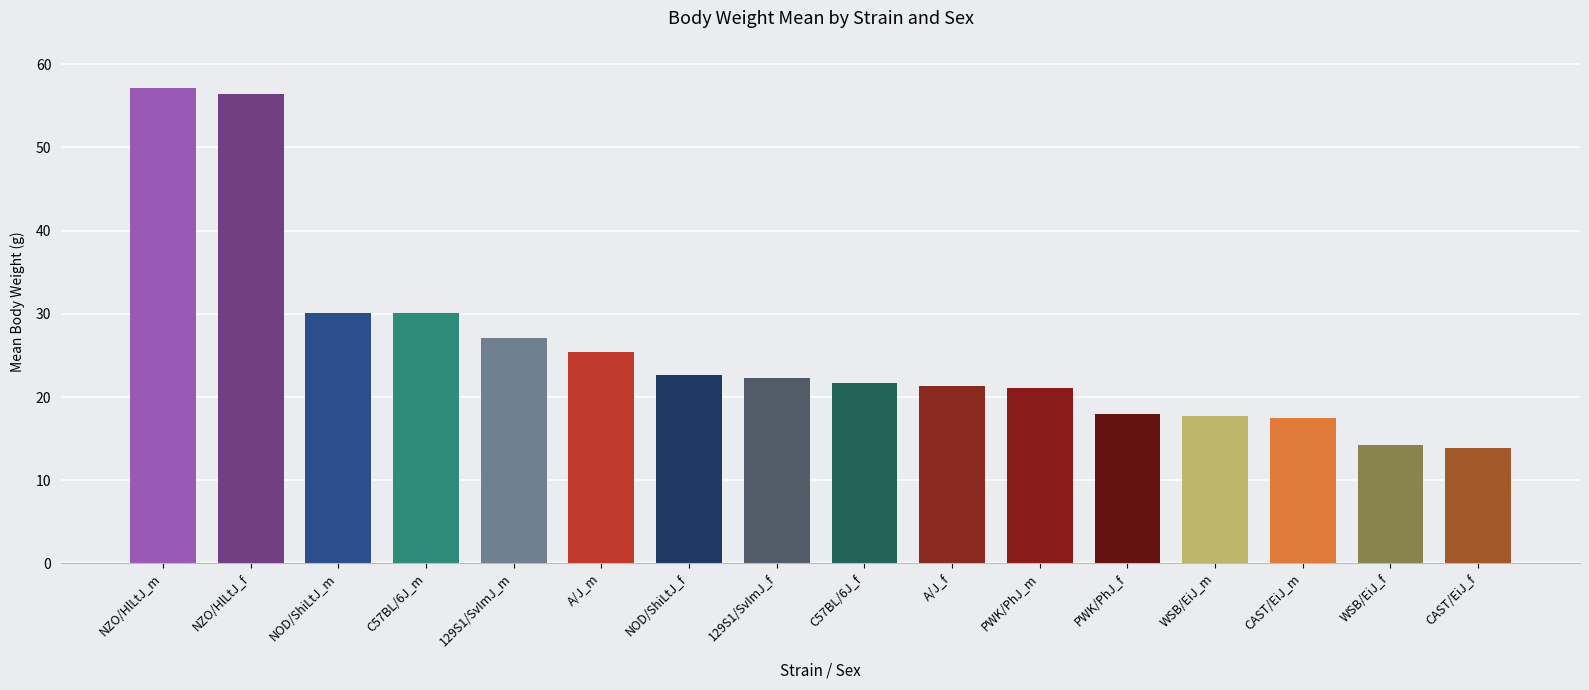

What value does the data have at NZO/HlLtJ_m?

57.1